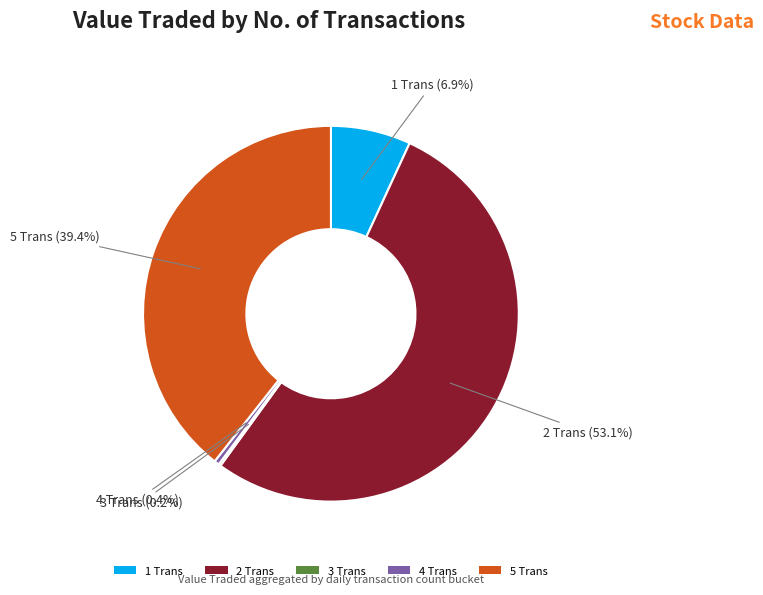

What is the largest slice in the pie chart?

2 Trans